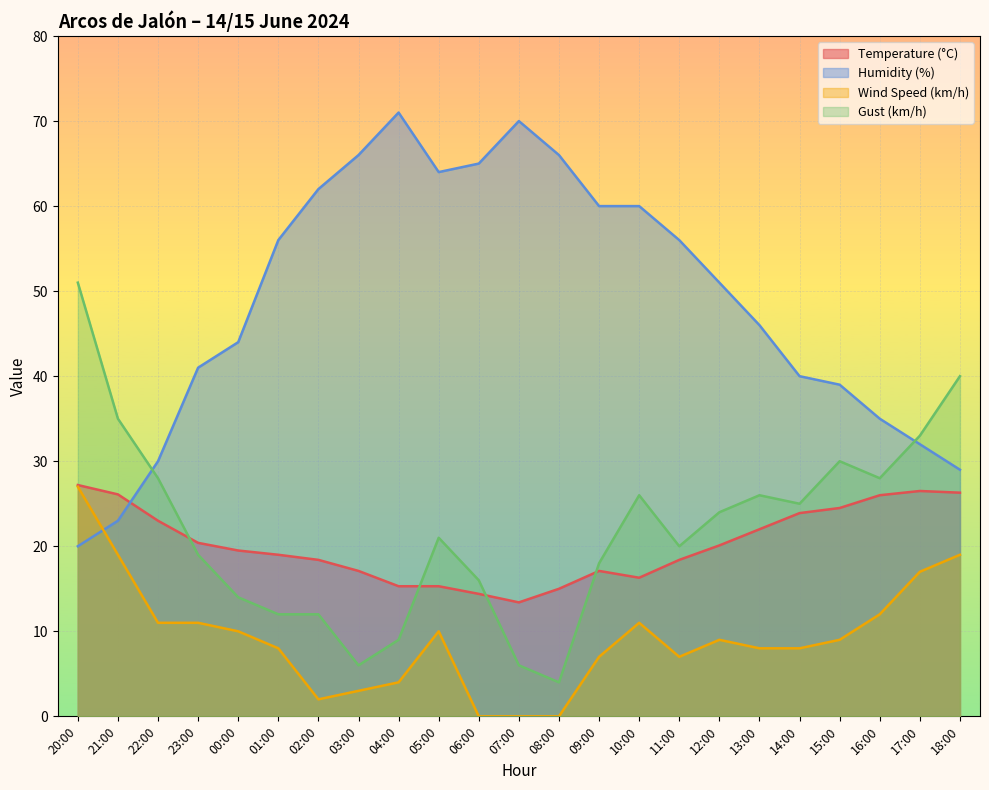

What is the difference between the maximum and second lowest values in the Humidity (%) series?

48.0